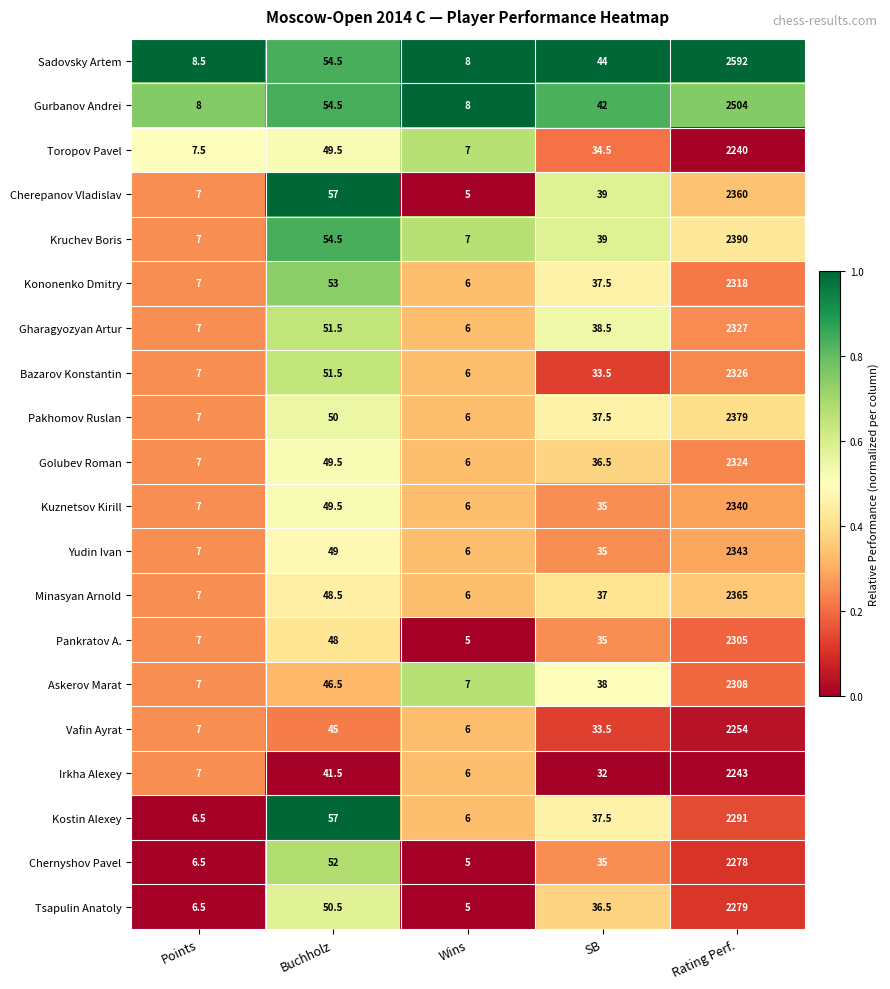

Which series has the largest range (max minus min)?

Sadovsky Artem